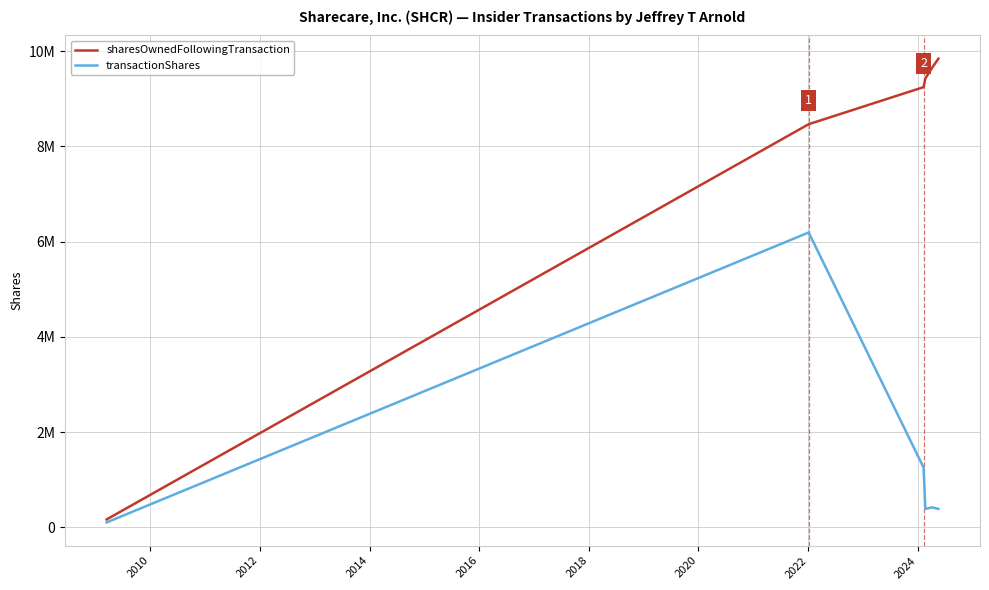

What are all the series names shown in the legend?

sharesOwnedFollowingTransaction, transactionShares